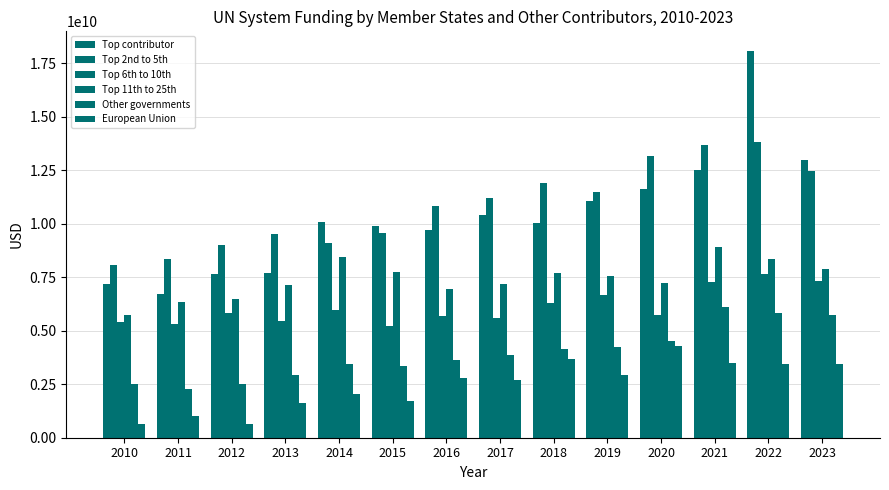

What is the difference between the maximum and minimum values in the Other governments series?

3846706733.8